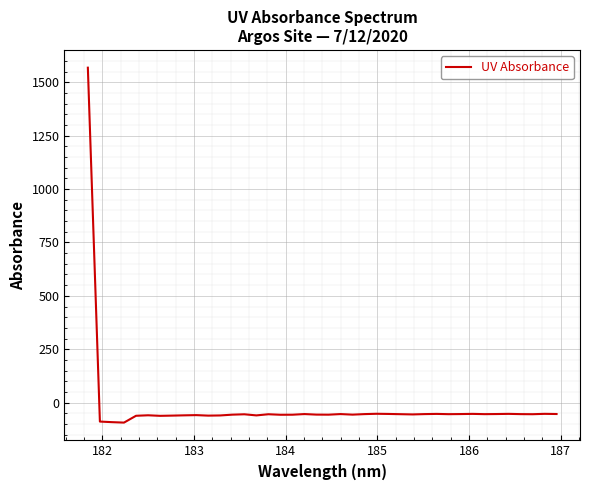

What is the maximum value shown in the chart?

1568.2